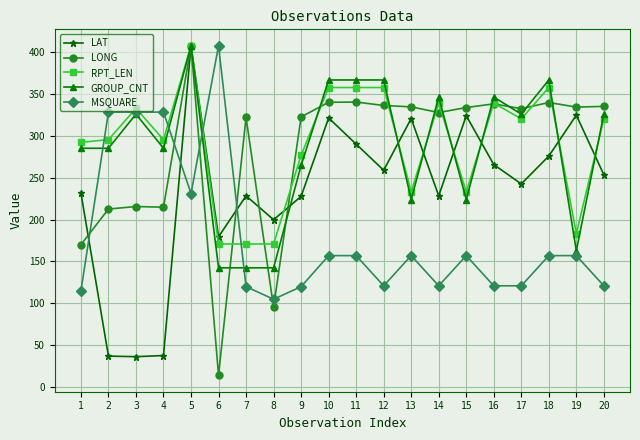

True or false: LONG has more than 0 points higher than both neighbors.

True